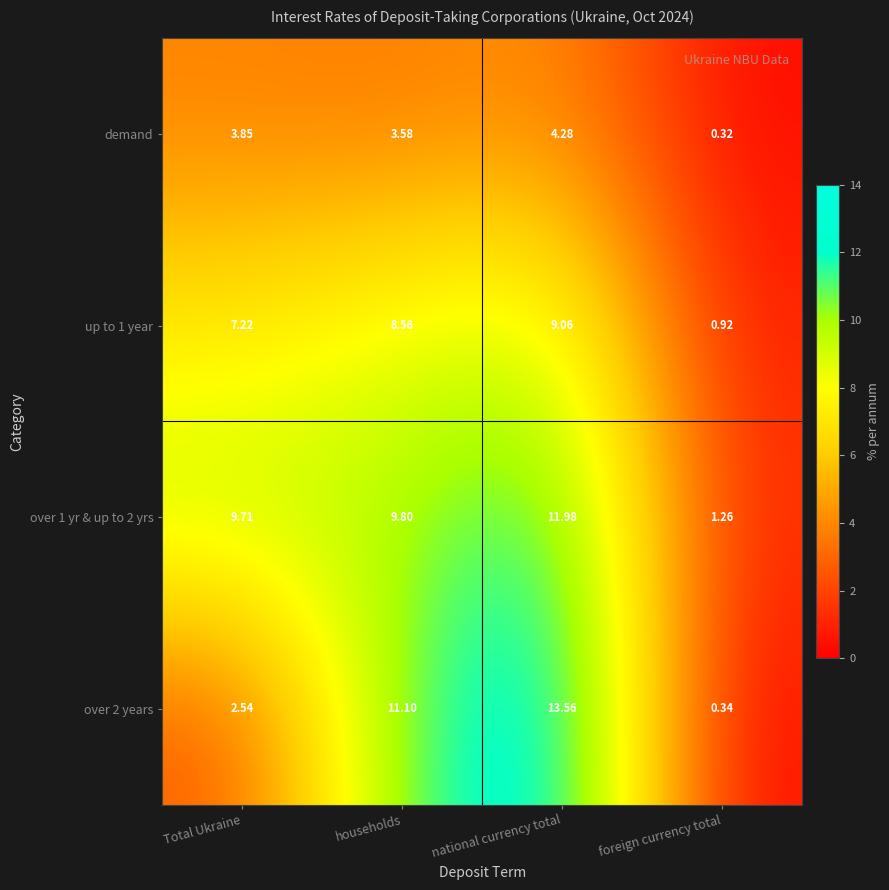

Is the value of over 1 yr & up to 2 yrs at households greater than the value of over 2 years at Total Ukraine?

Yes